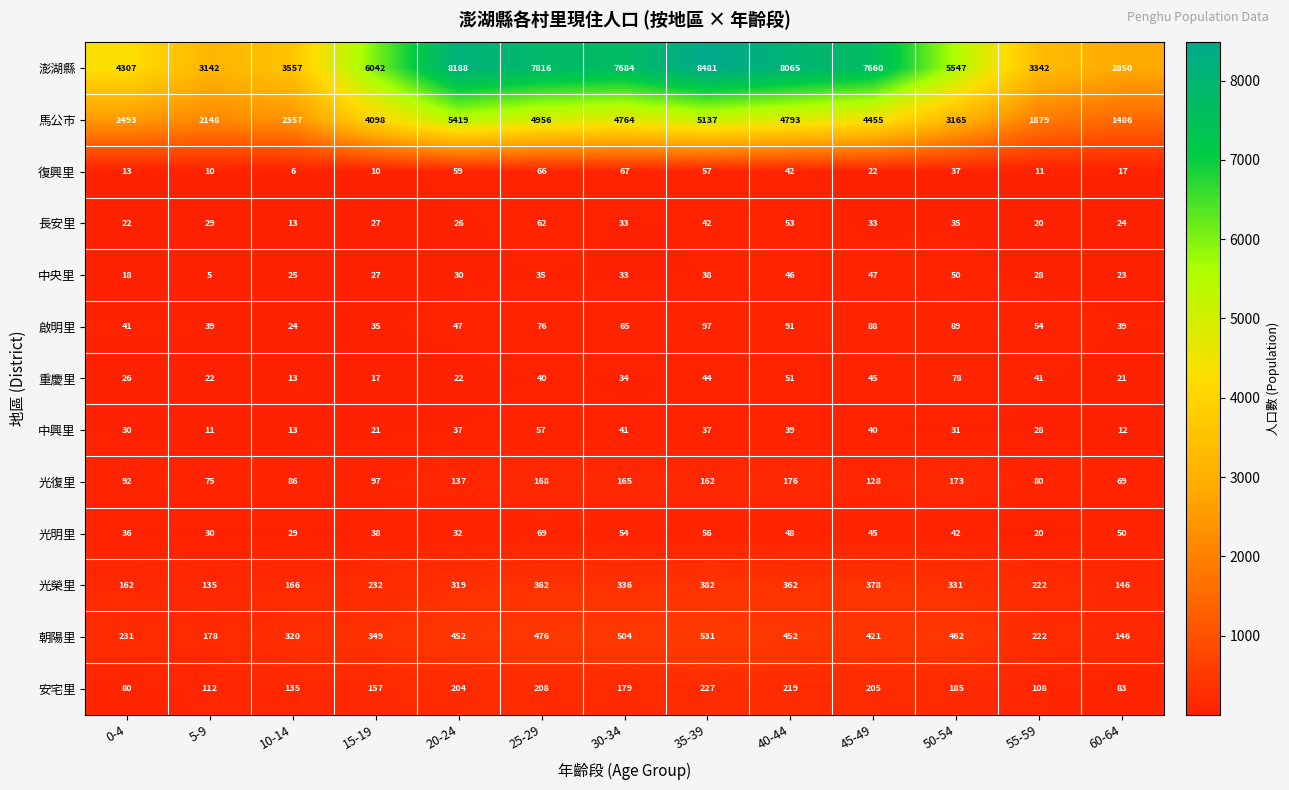

Which label corresponds to the largest value in the chart?

35-39